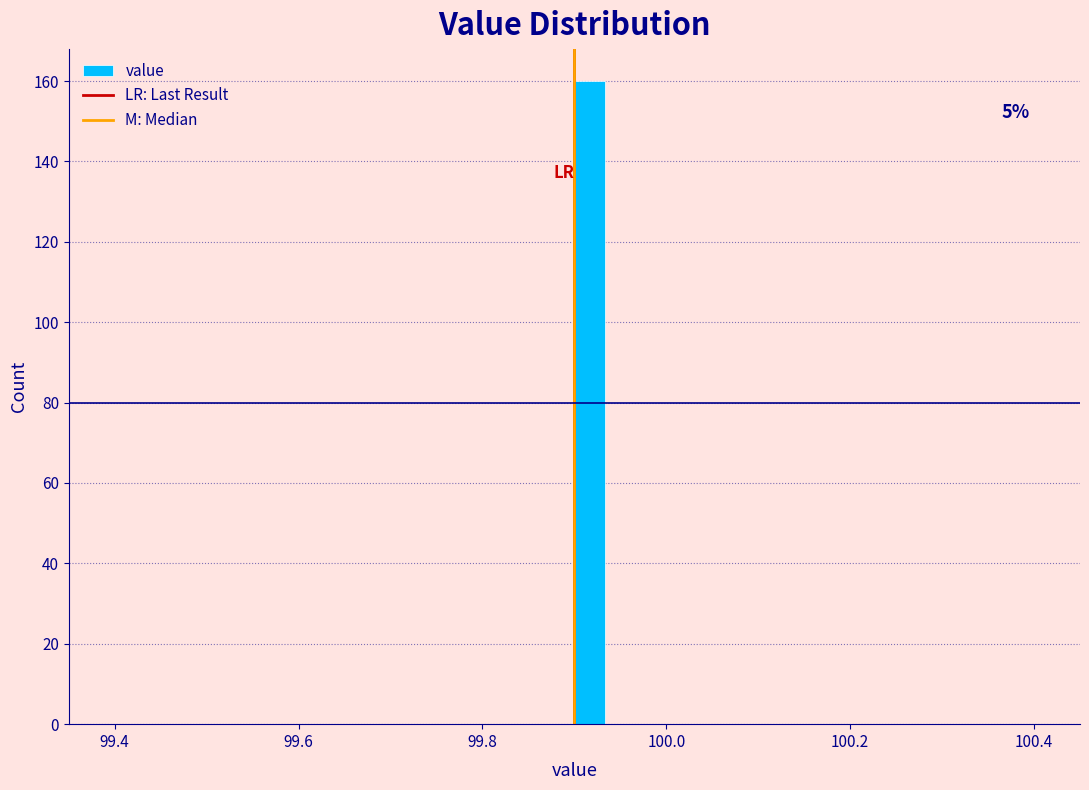

Around what value on the x-axis is the tallest bar? Give the approximate position of its centre, as read against the axis.

99.92